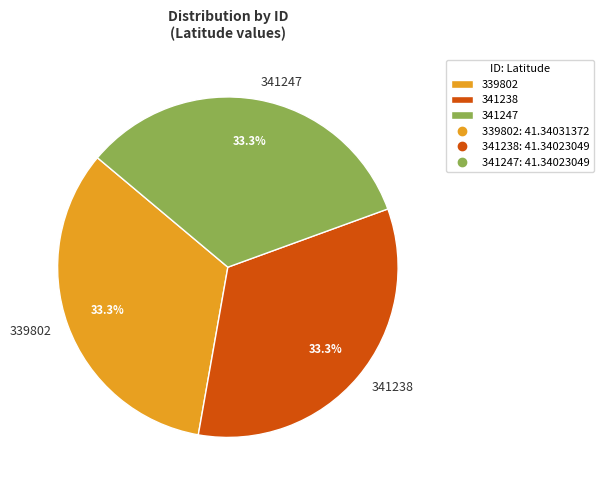

To the nearest percent, what percentage of the pie is 341238?

33%